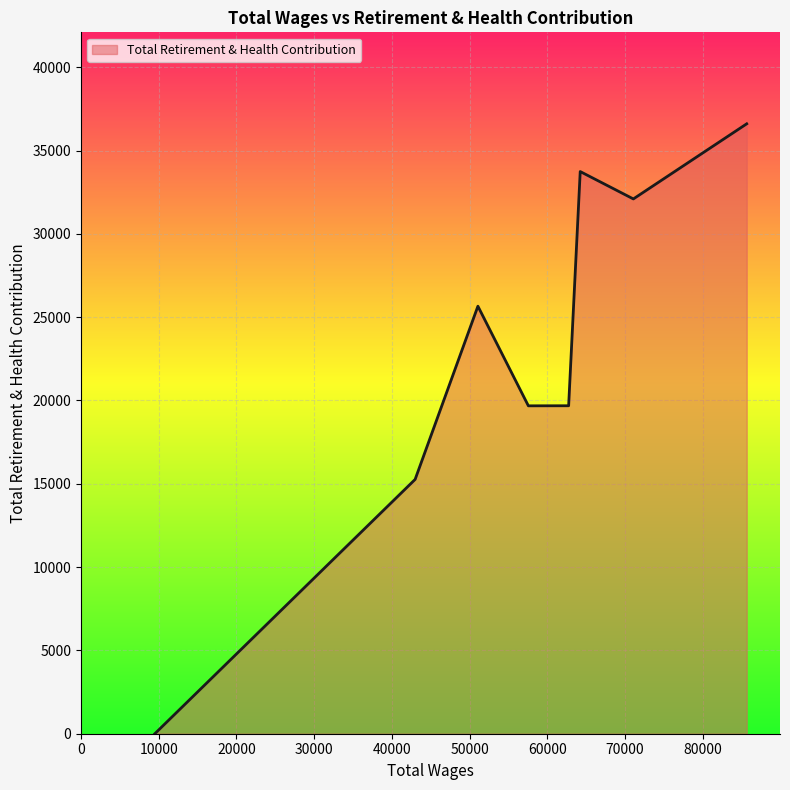

What is the average value?

22840